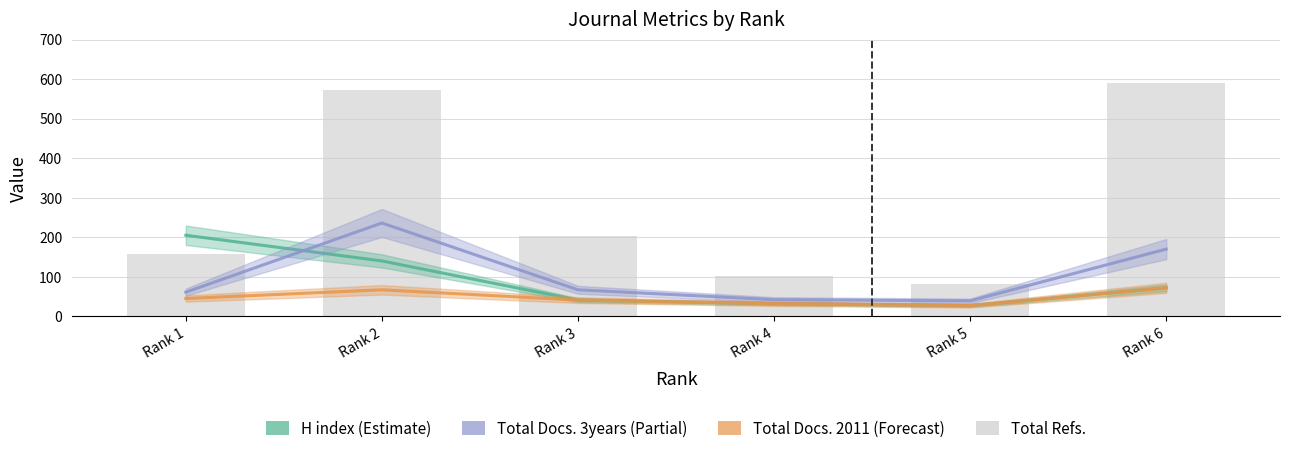

Is it true that Total Docs. (3years) equals 27 at Rank 1?

False